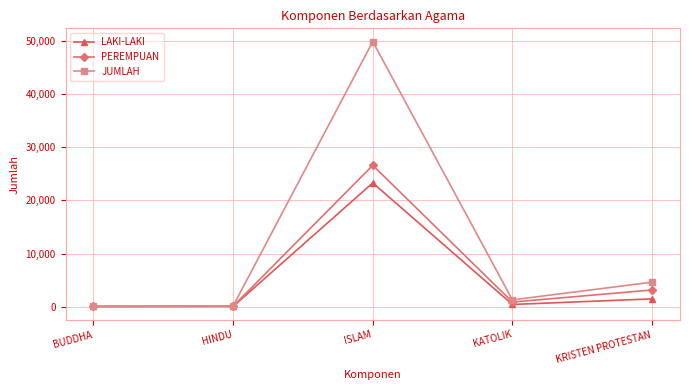

At which category does the chart reach its peak across all series?

ISLAM